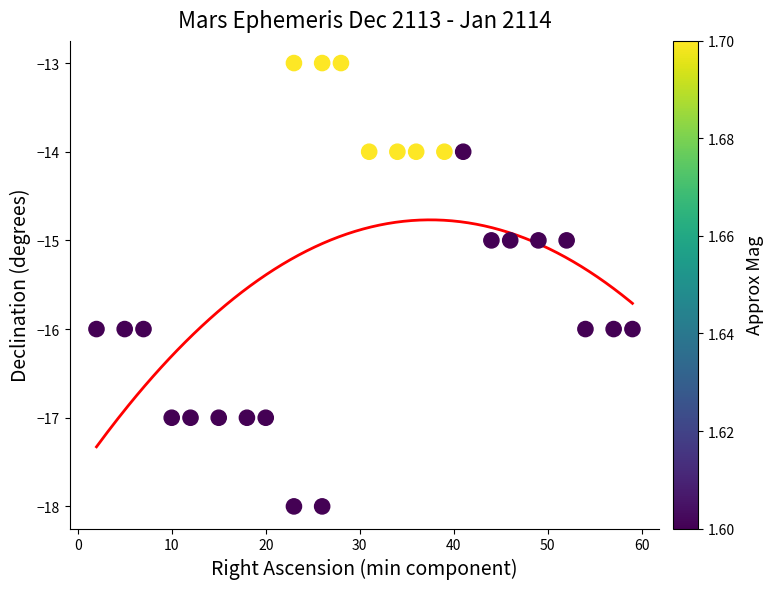

What is the range of Y values (max minus min)?

5